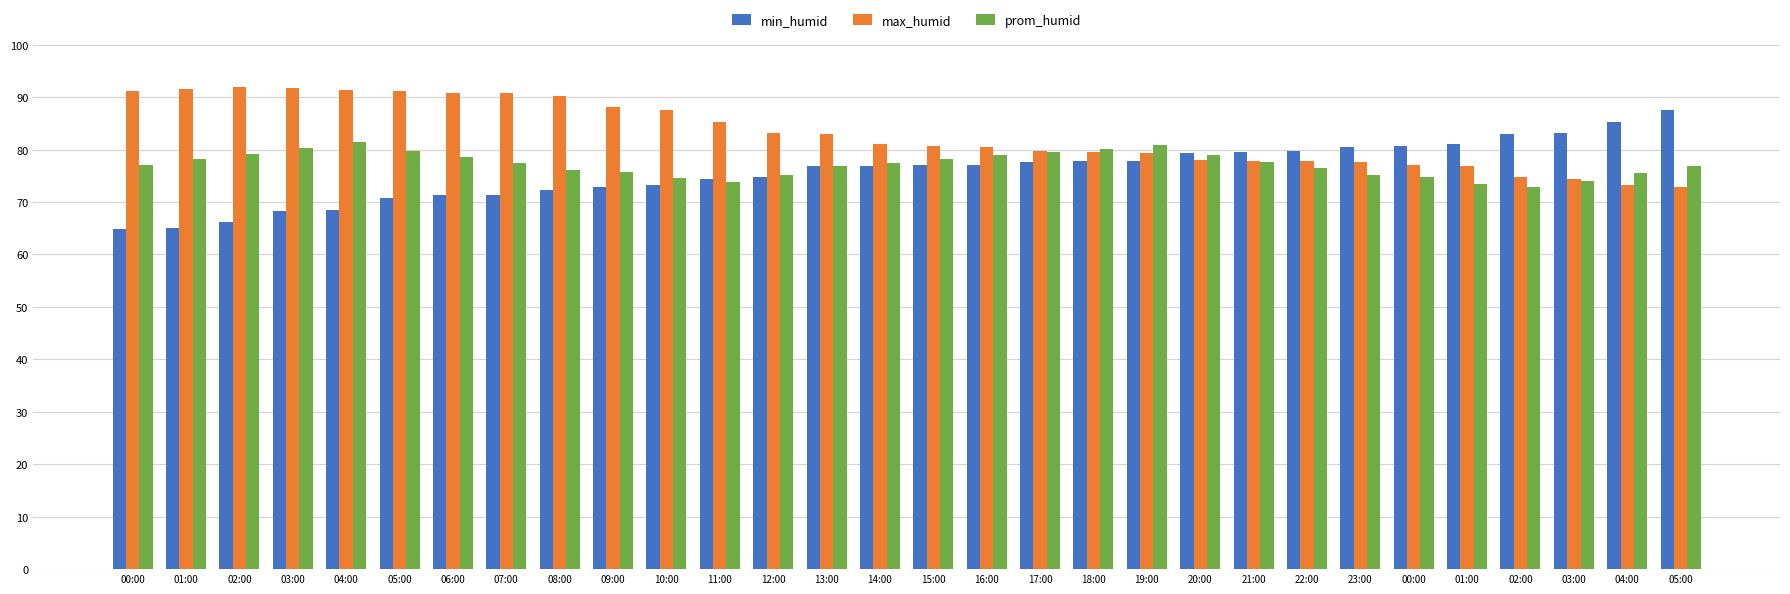

How many data points does each series have?

30